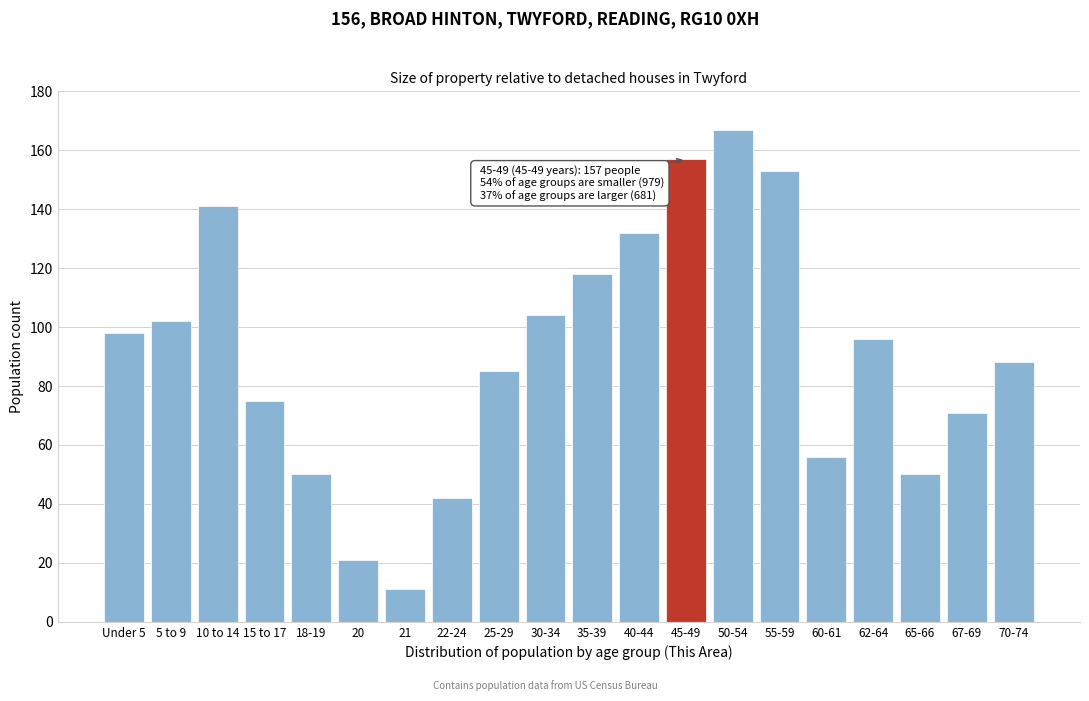

Reading left to right, extract all data points from this chart.

Under 5=98	5 to 9=102	10 to 14=141	15 to 17=75	18-19=50	20=21	21=11	22-24=42	25-29=85	30-34=104	35-39=118	40-44=132	45-49=157	50-54=167	55-59=153	60-61=56	62-64=96	65-66=50	67-69=71	70-74=88